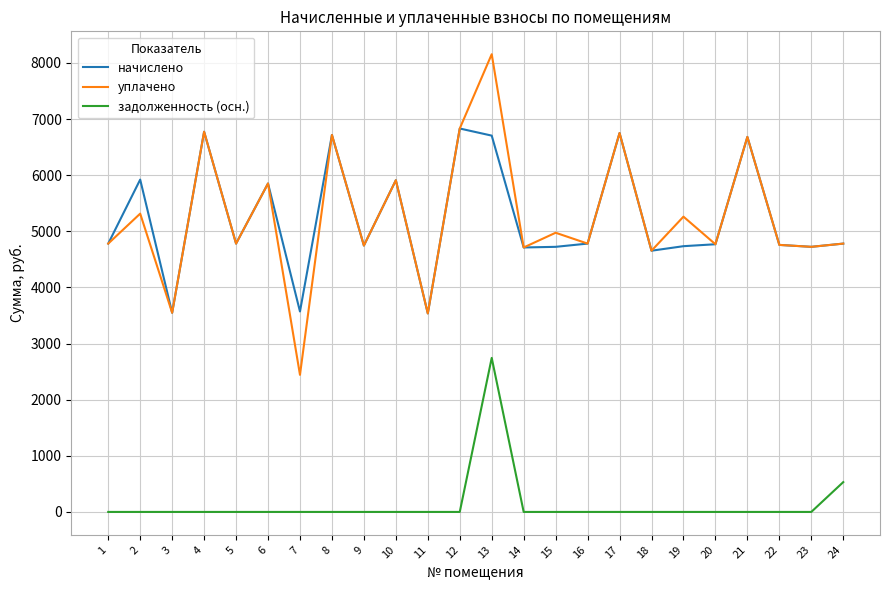

How many values in the уплачено series are below 4780?

9